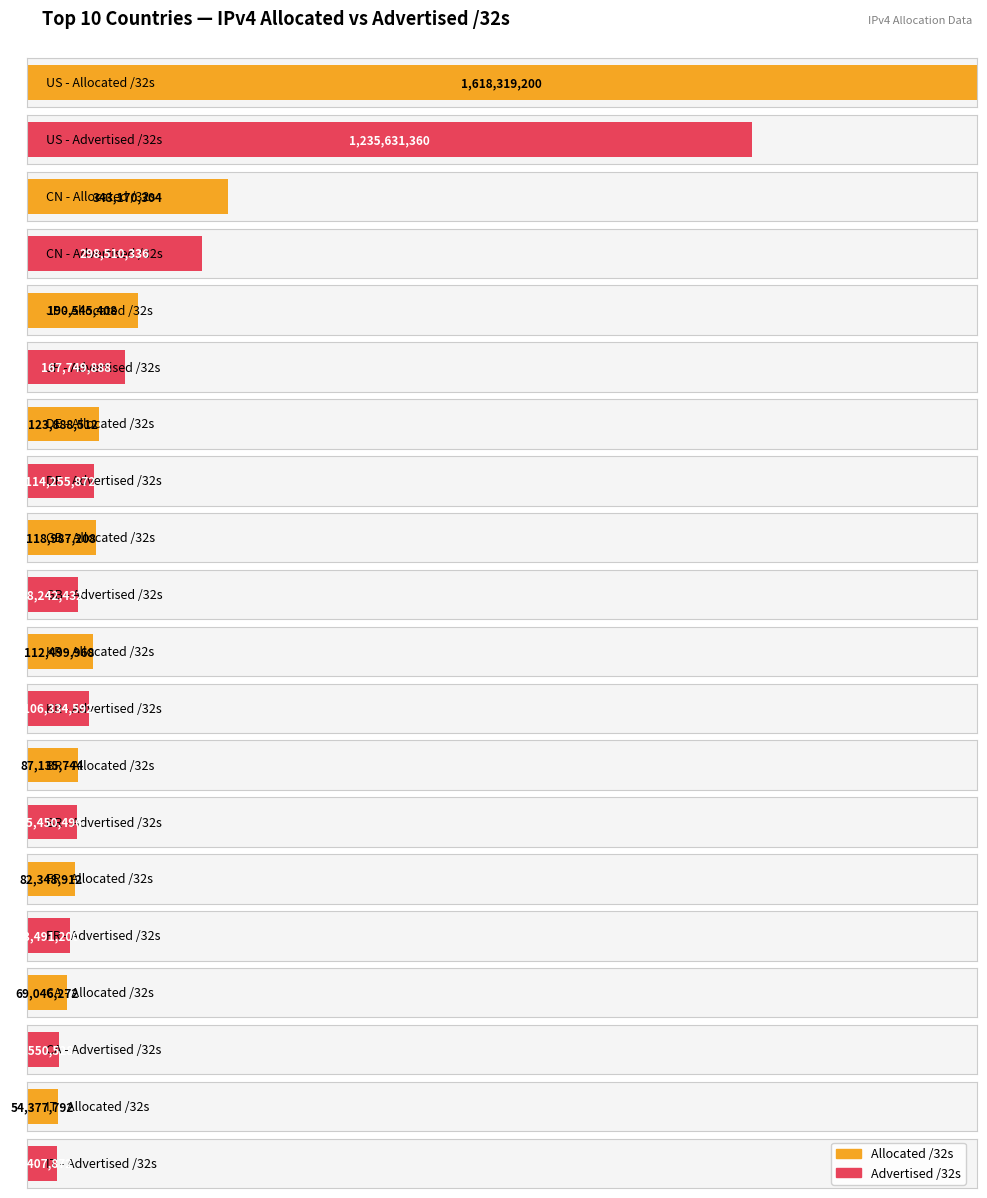

What is the difference between the maximum and minimum values in the Allocated /32s series?

1563941408